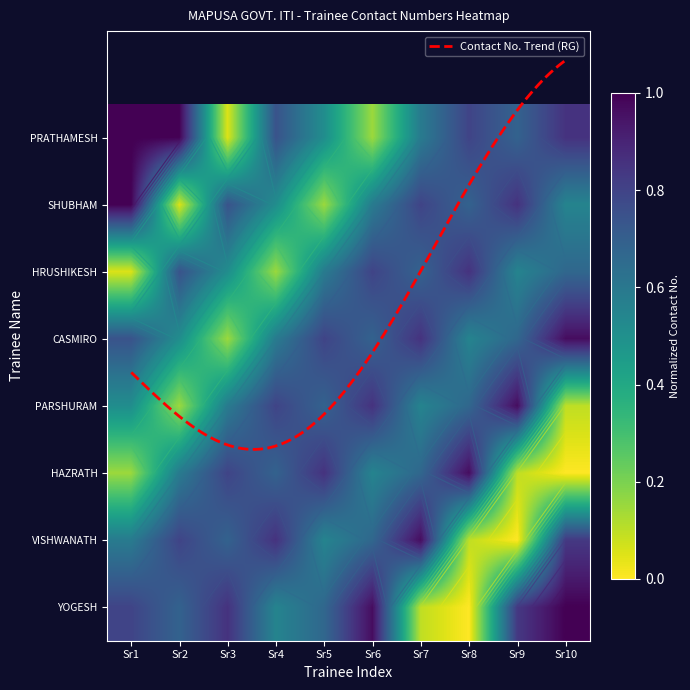

At which category is the sum across all series the highest?

Sr6